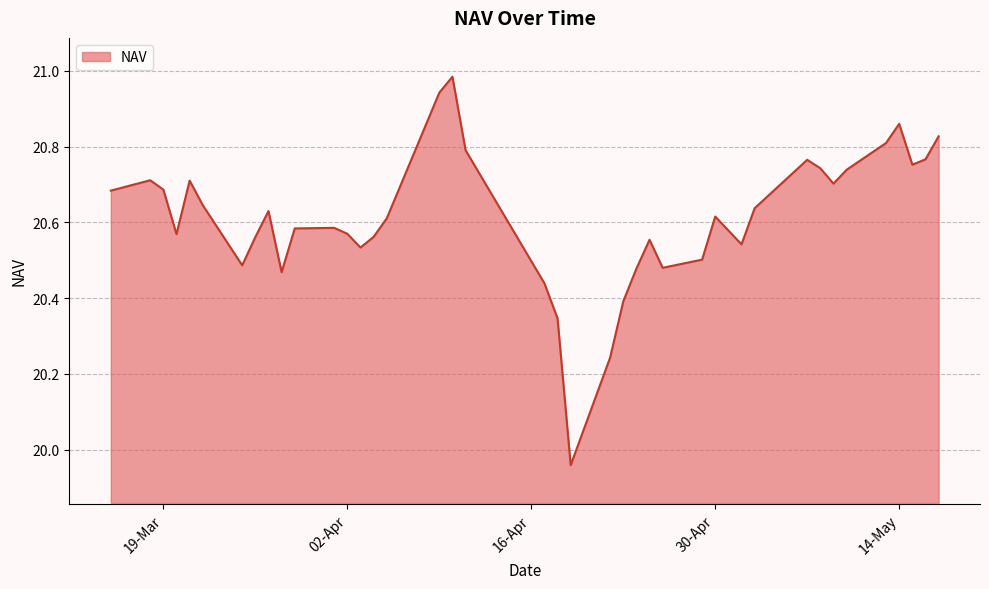

Which category has the highest value across all series?

10-04-2024